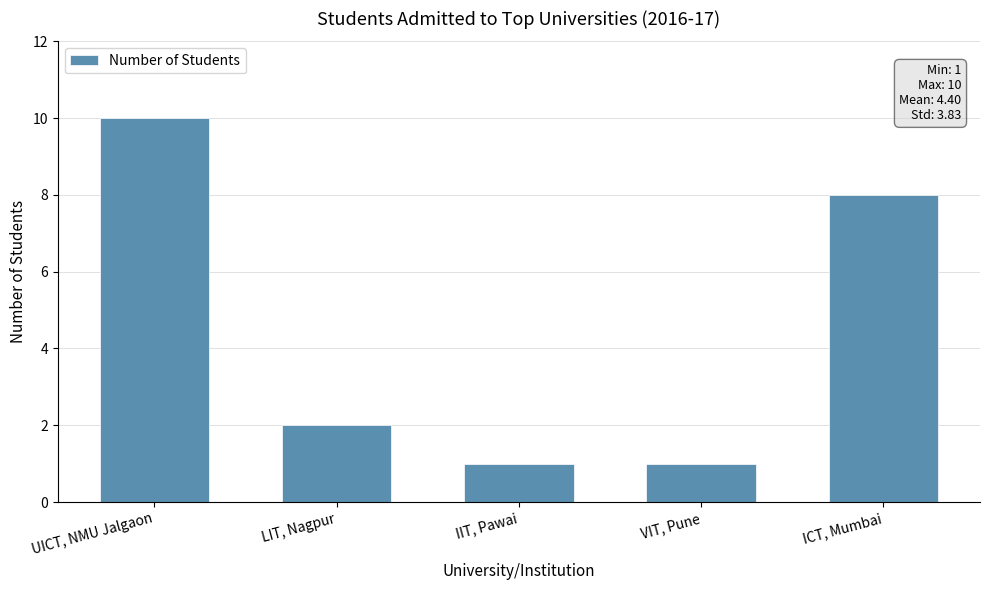

What position from the left is UICT, NMU Jalgaon?

1